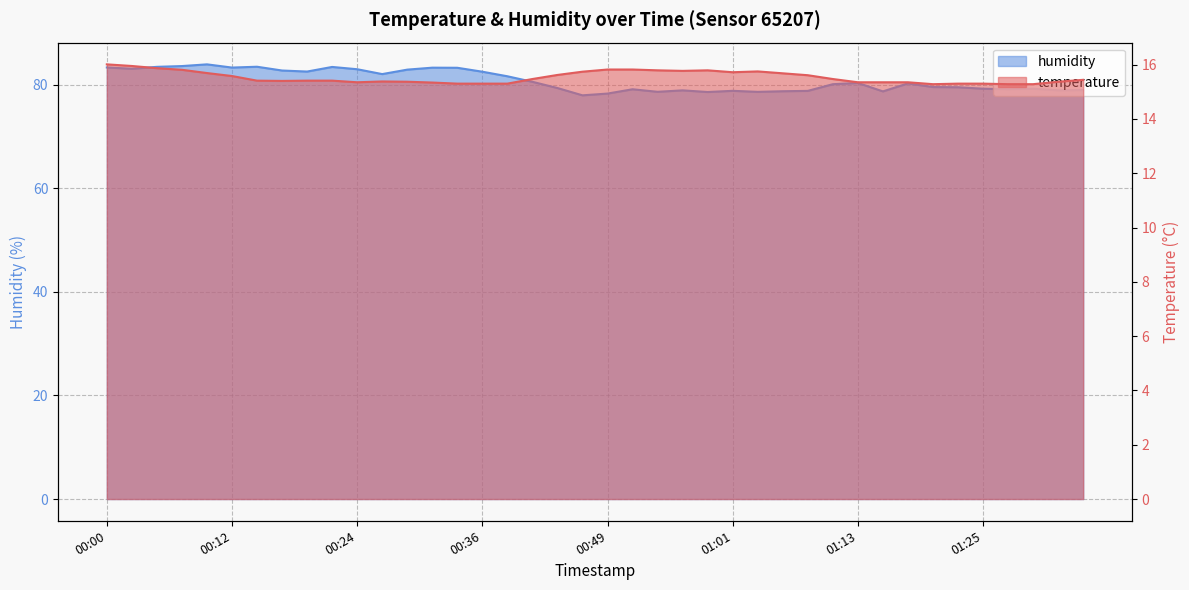

List the series in order of their overall mean, lowest first.

temperature, humidity